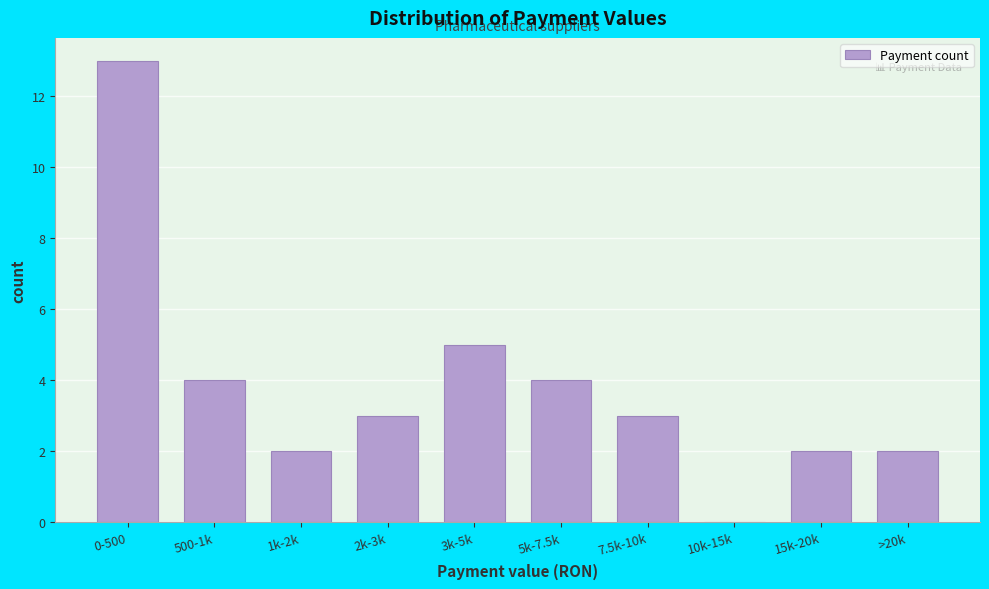

Reading left to right, extract all data points from this chart.

0-500=13	500-1k=4	1k-2k=2	2k-3k=3	3k-5k=5	5k-7.5k=4	7.5k-10k=3	10k-15k=0	15k-20k=2	>20k=2